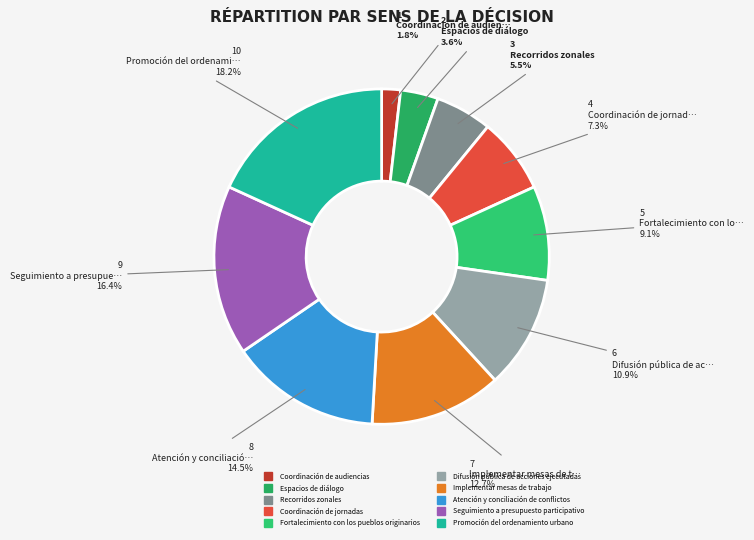

What percentage is the Fortalecimiento con los pueblos originarios slice, to the nearest percent?

9%